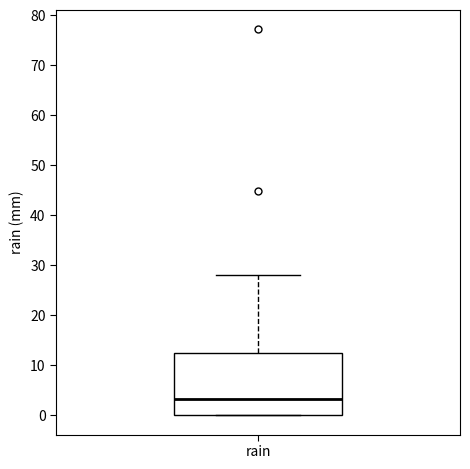

Transcribe this box plot: give where the median line is, the range the box spans, and where the two whiskers end, as read against the y-axis. The values are not printed on the chart, so give them approximately, as read against the axis.

median 3, box 0 to 12, whiskers 0 to 28